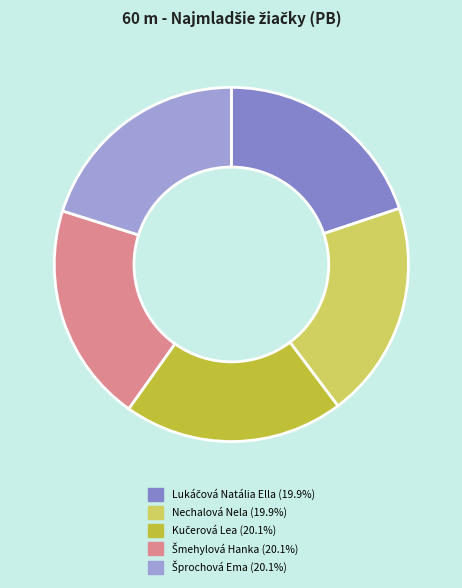

Is there a majority slice in this chart?

No